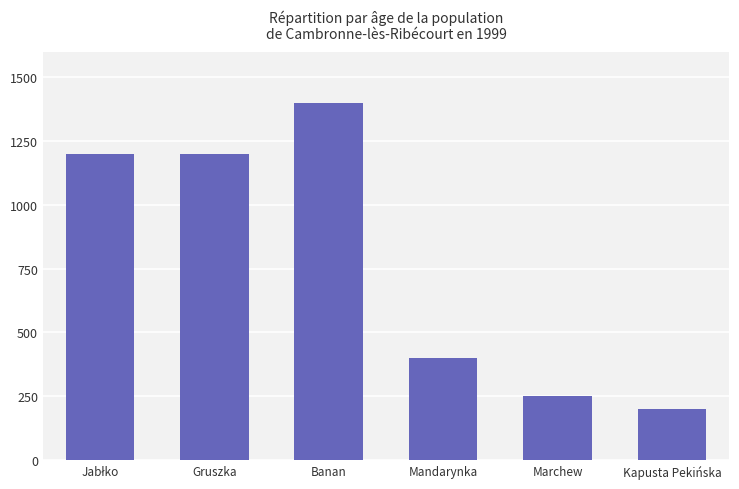

What is the smallest value displayed?

200